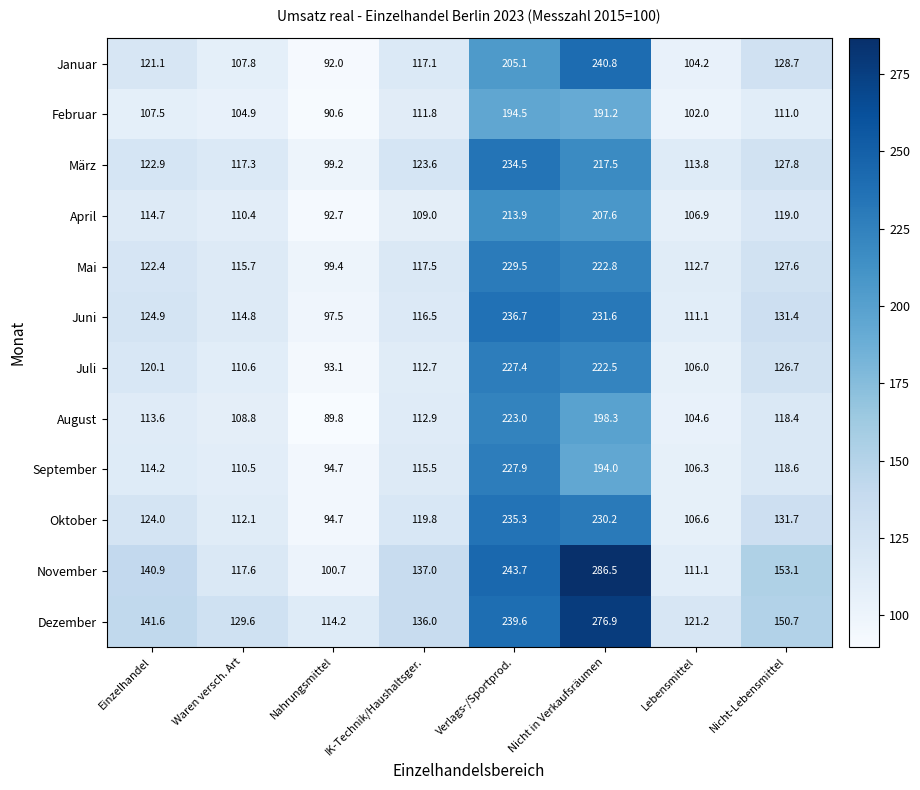

What is the difference between the maximum and minimum values in the Februar series?

103.9